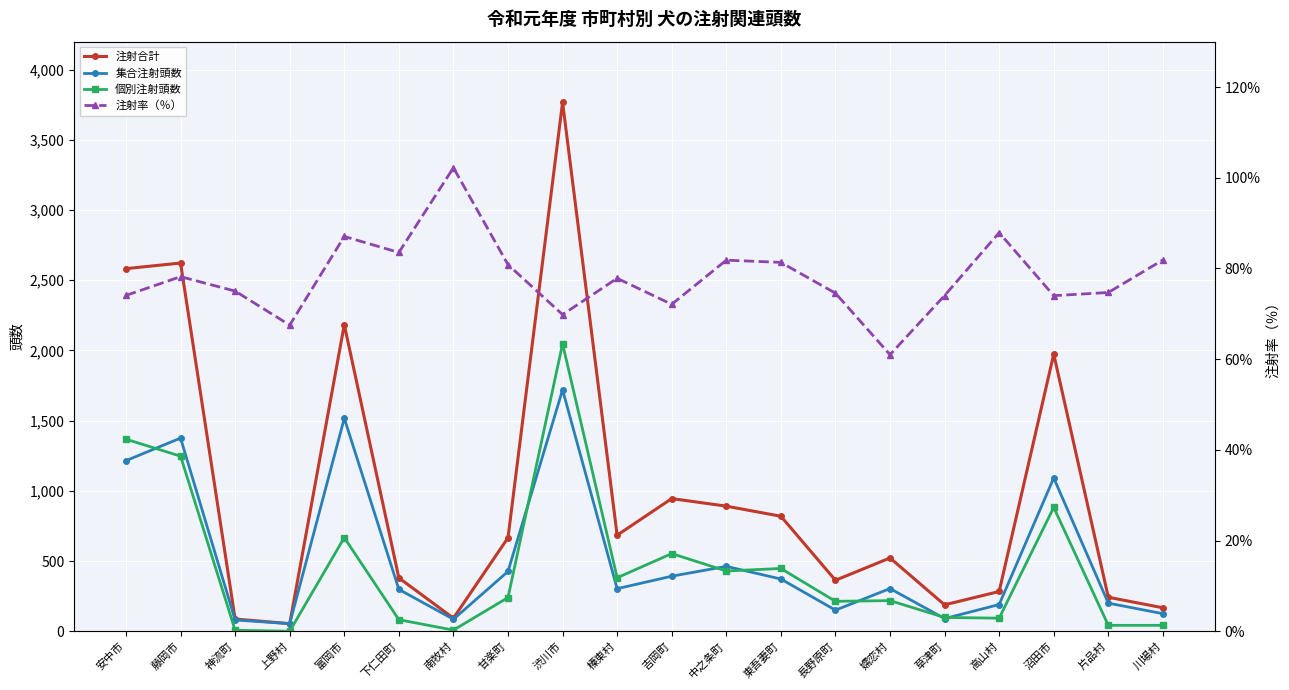

Reading left to right, transcribe all the data shown in this chart.

注射合計: 安中市=2583.0	藤岡市=2623.0	神流町=87.0	上野村=54.0	富岡市=2184.0	下仁田町=380.0	南牧村=93.0	甘楽町=666.0	渋川市=3768.0	榛東村=684.0	吉岡町=945.0	中之条町=891.0	東吾妻町=819.0	長野原町=363.0	嬬恋村=522.0	草津町=188.0	高山村=283.0	沼田市=1974.0	片品村=242.0	川場村=167.0
集合注射頭数: 安中市=1215.0	藤岡市=1376.0	神流町=80.0	上野村=54.0	富岡市=1517.0	下仁田町=298.0	南牧村=85.0	甘楽町=426.0	渋川市=1720.0	榛東村=303.0	吉岡町=392.0	中之条町=462.0	東吾妻町=372.0	長野原町=150.0	嬬恋村=304.0	草津町=90.0	高山村=190.0	沼田市=1092.0	片品村=200.0	川場村=125.0
個別注射頭数: 安中市=1368.0	藤岡市=1247.0	神流町=7.0	上野村=0.0	富岡市=667.0	下仁田町=82.0	南牧村=8.0	甘楽町=240.0	渋川市=2048.0	榛東村=381.0	吉岡町=553.0	中之条町=429.0	東吾妻町=447.0	長野原町=213.0	嬬恋村=218.0	草津町=98.0	高山村=93.0	沼田市=882.0	片品村=42.0	川場村=42.0
注射率（％）: 安中市=74.0	藤岡市=78.2	神流町=75.0	上野村=67.5	富岡市=87.0	下仁田町=83.5	南牧村=102.2	甘楽町=80.8	渋川市=69.8	榛東村=77.8	吉岡町=72.1	中之条町=81.8	東吾妻町=81.3	長野原町=74.5	嬬恋村=61.0	草津町=74.0	高山村=87.9	沼田市=74.0	片品村=74.7	川場村=81.9